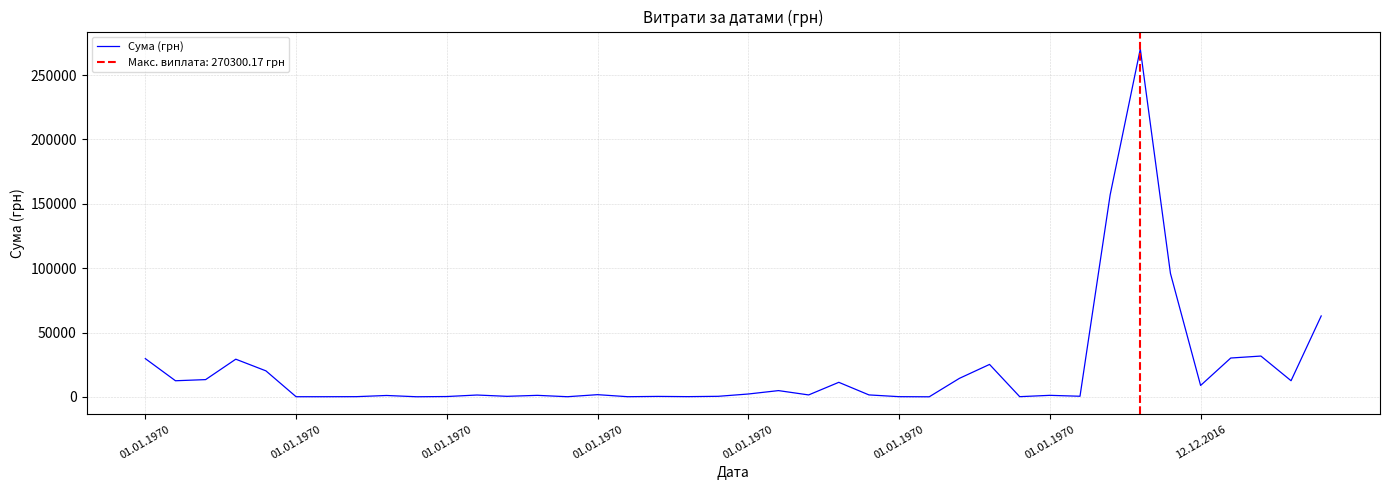

Which category has the highest value across all series?

33